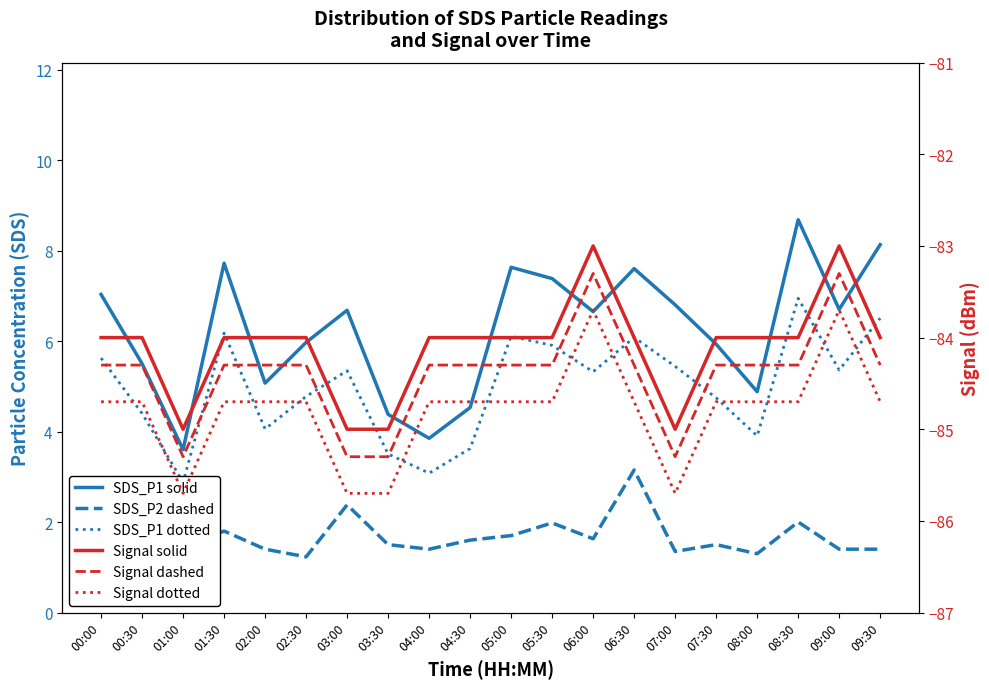

In SDS_P1 (solid), how many points are higher than both neighbors (excluding endpoints)?

5